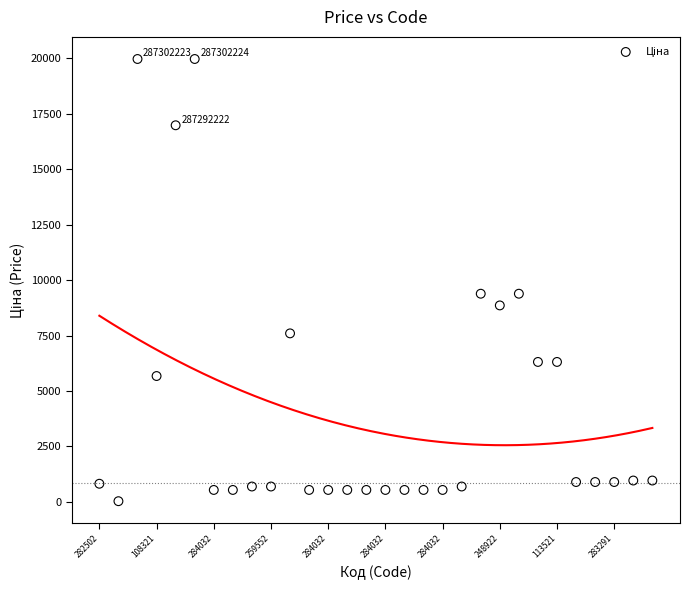

What is the range of Y values (max minus min)?

19932.1